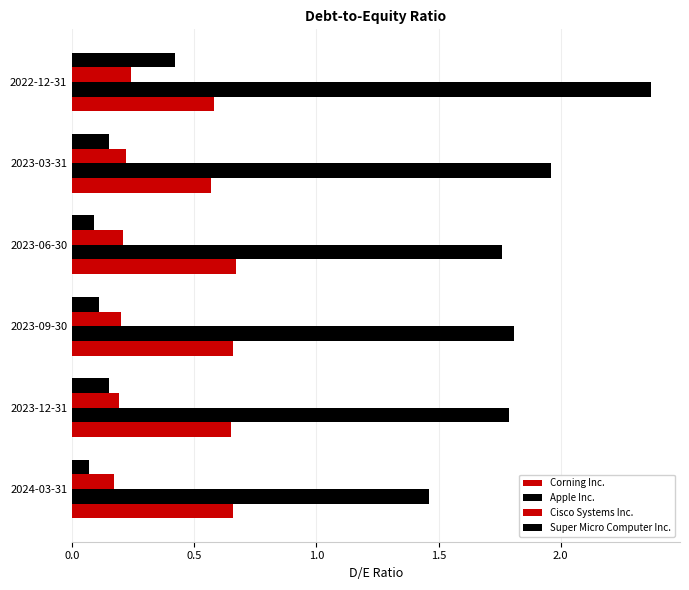

Which series has the widest spread of values?

Apple Inc.